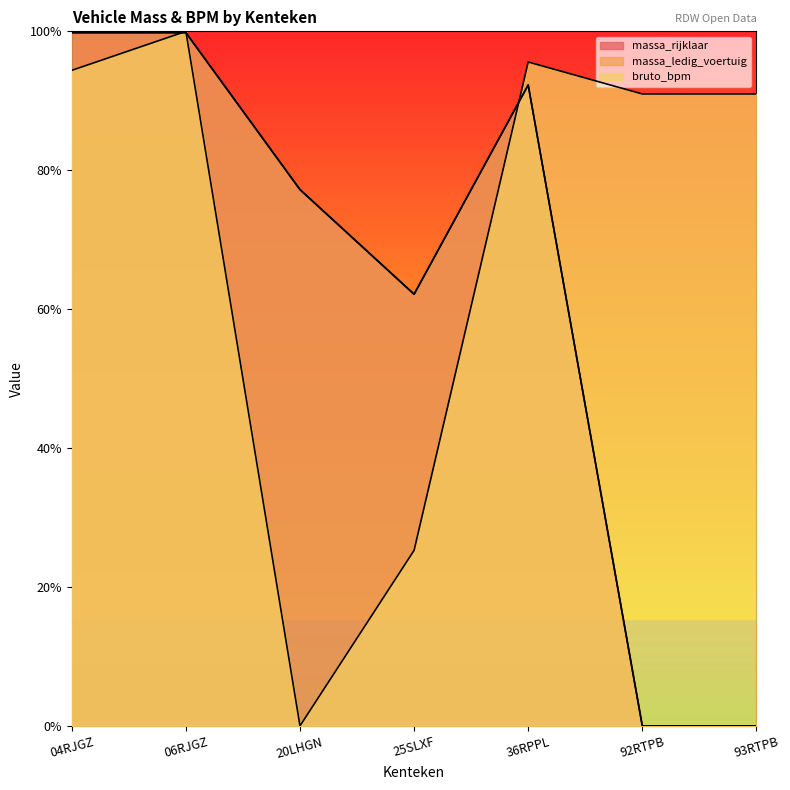

Count the number of categories in the chart.

7